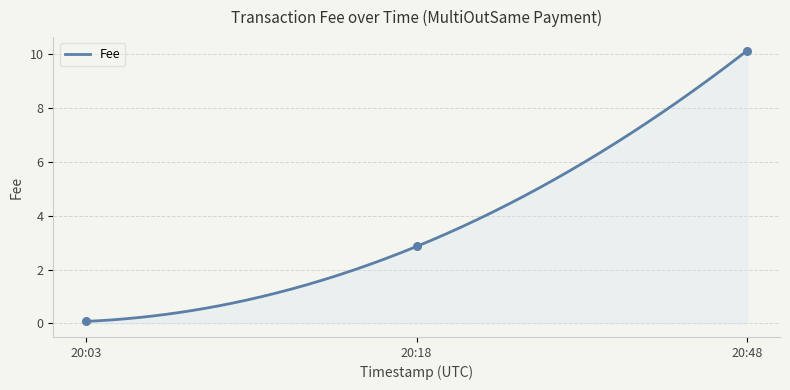

True or false: Fee has a value of 10.1 at 20:48.

True